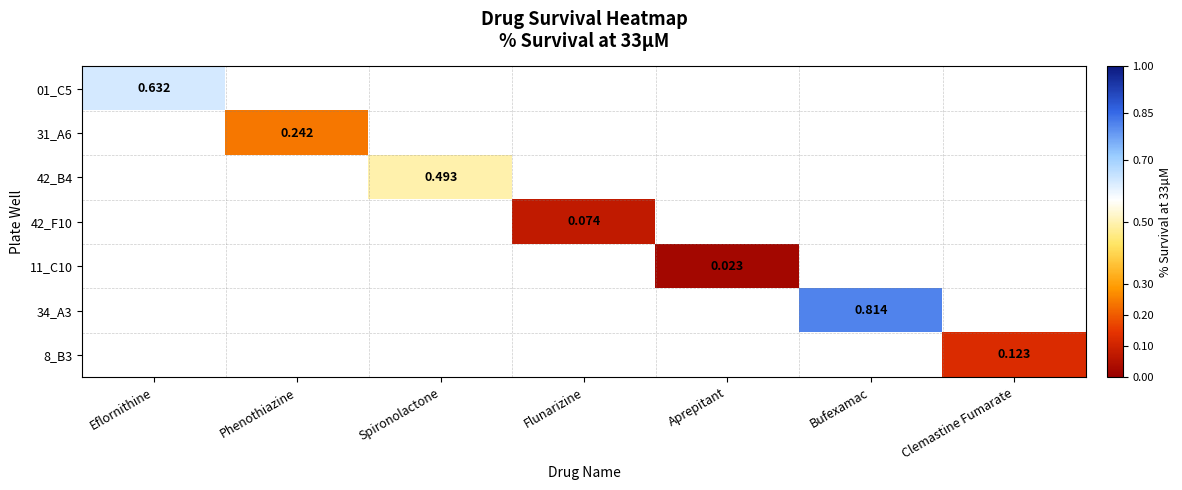

How many positive values does the 42_F10 series have?

1